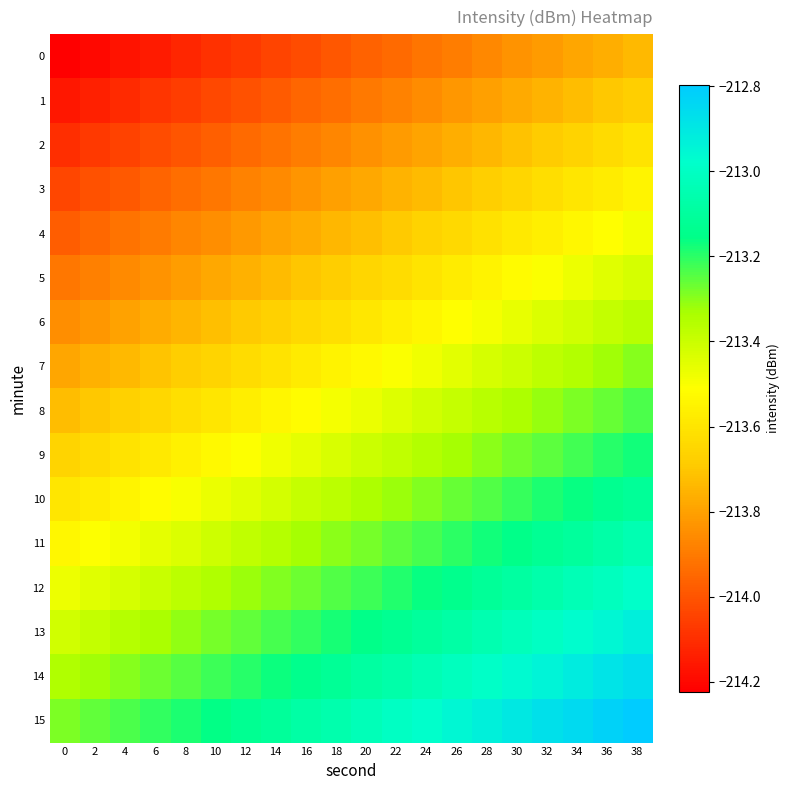

At which category is the sum across all series the highest?

38